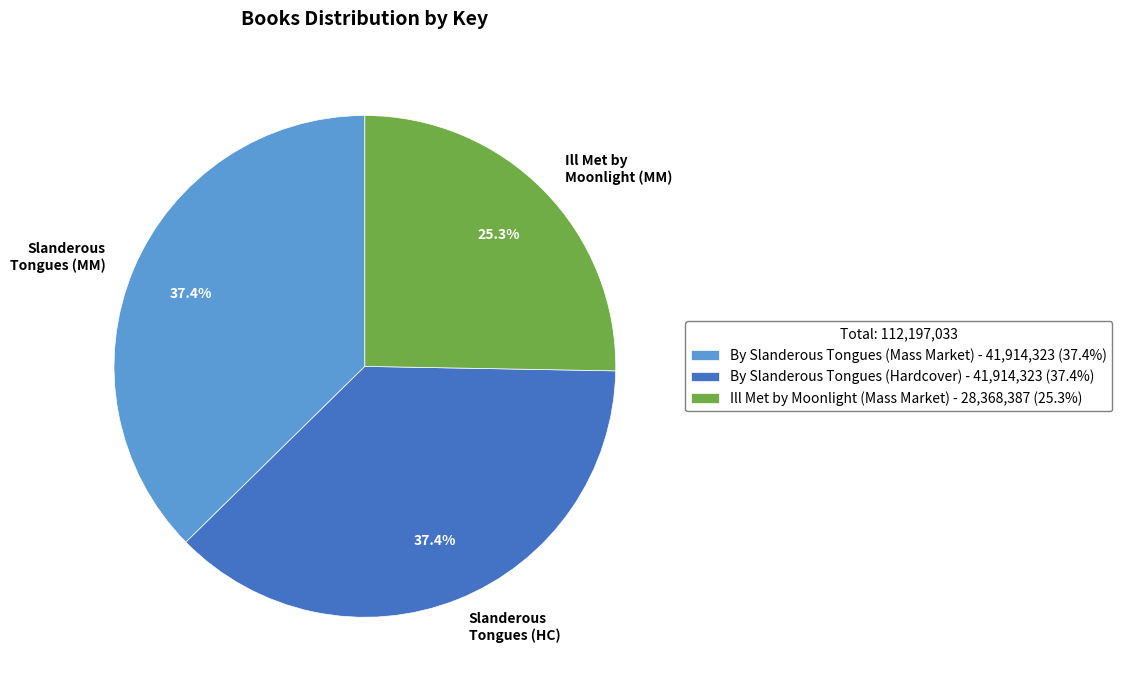

Combined, what portion of the pie is Slanderous Tongues (MM) and Ill Met by Moonlight (MM)?

62.6%